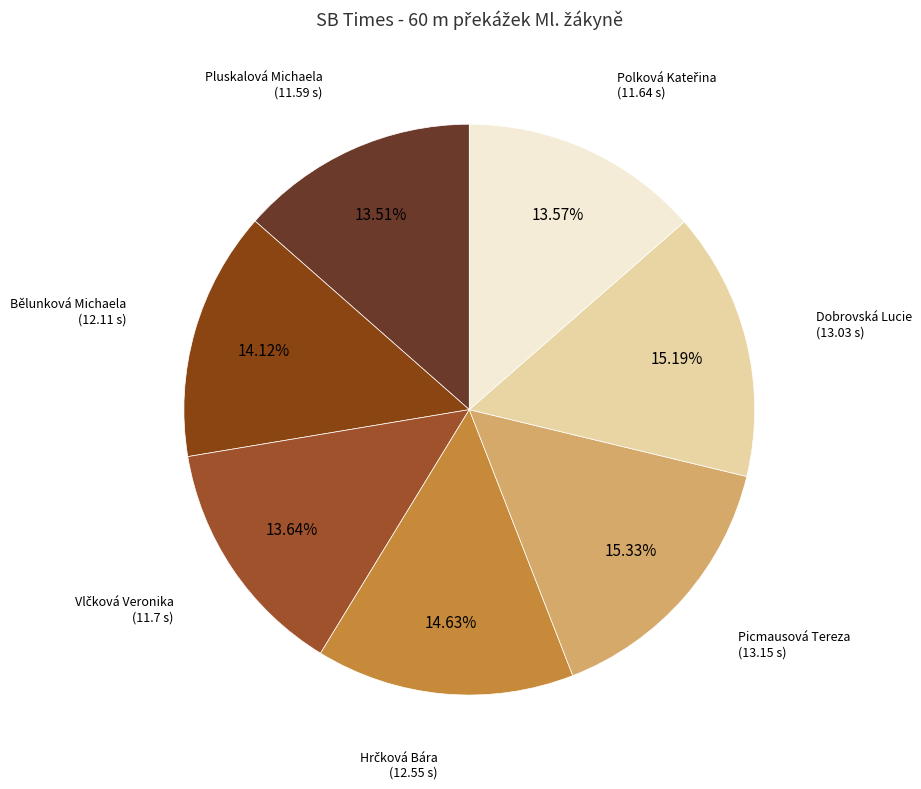

How many segments does this pie chart have?

7